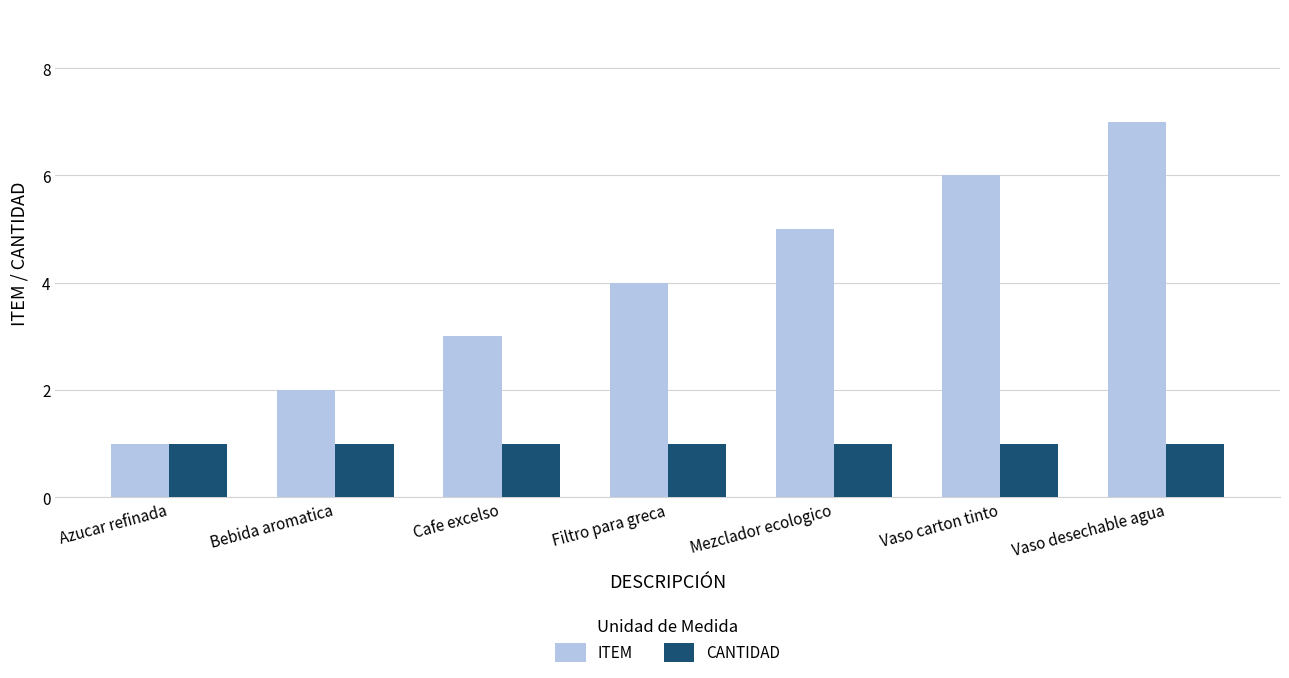

Reading left to right, extract all data points from this chart.

ITEM: Azucar refinada=1	Bebida aromatica=2	Cafe excelso=3	Filtro para greca=4	Mezclador ecologico=5	Vaso carton tinto=6	Vaso desechable agua=7
CANTIDAD: Azucar refinada=1	Bebida aromatica=1	Cafe excelso=1	Filtro para greca=1	Mezclador ecologico=1	Vaso carton tinto=1	Vaso desechable agua=1